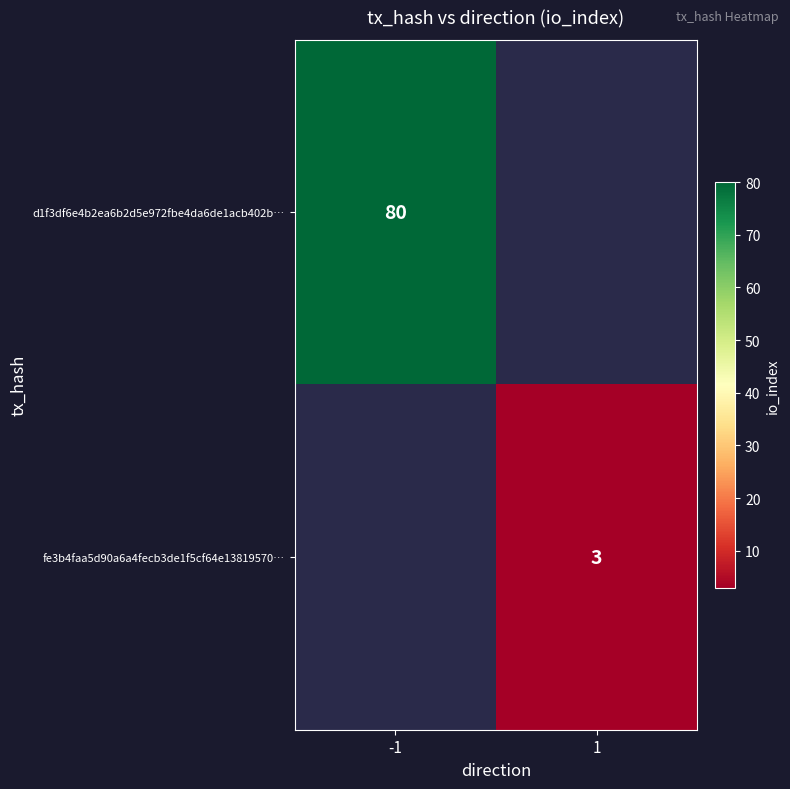

Is it true that d1f3df6e4b2ea6b2d5e972fbe4da6de1acb402b… equals 123 at -1?

False